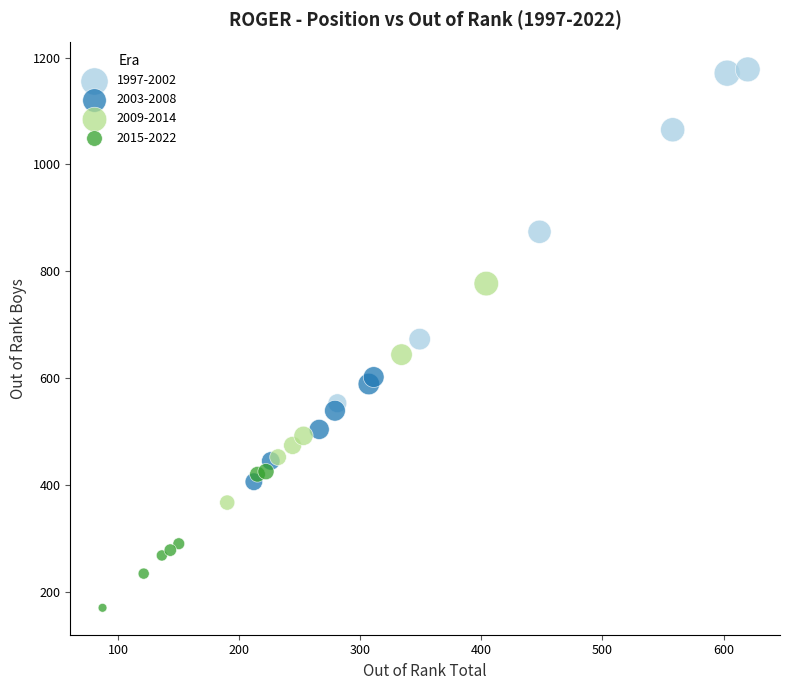

Which series reaches the minimum Y coordinate?

2015-2022